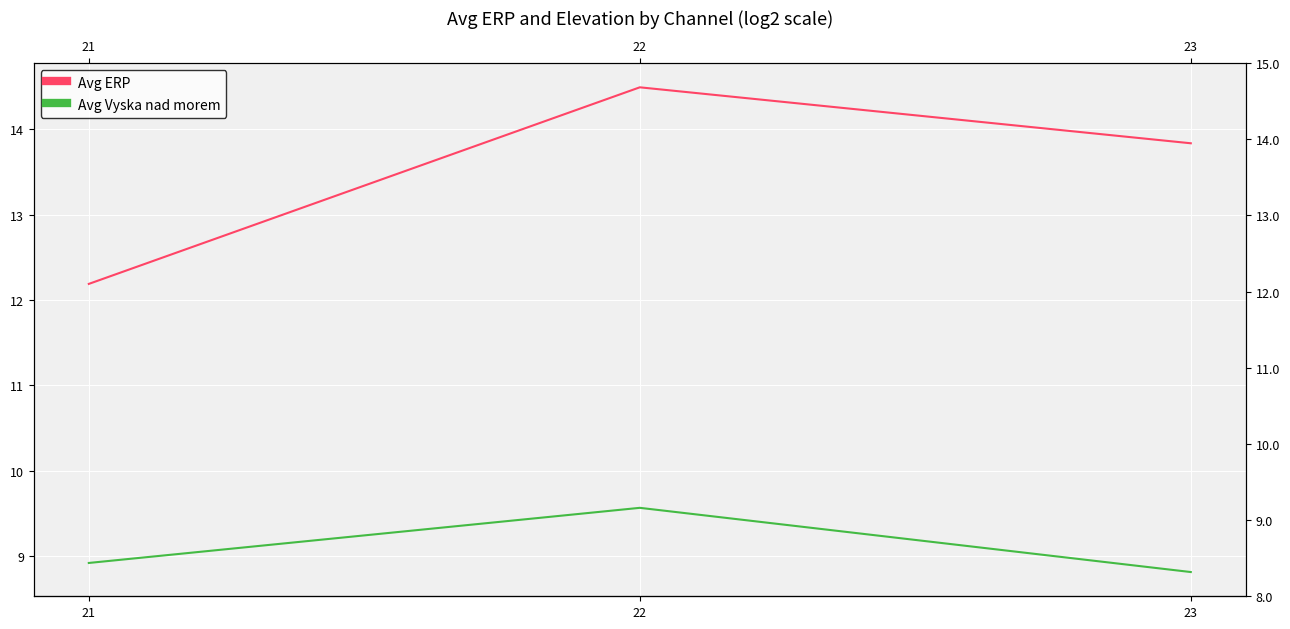

What is the sum of the Avg ERP values at 22 and 21?

26.7